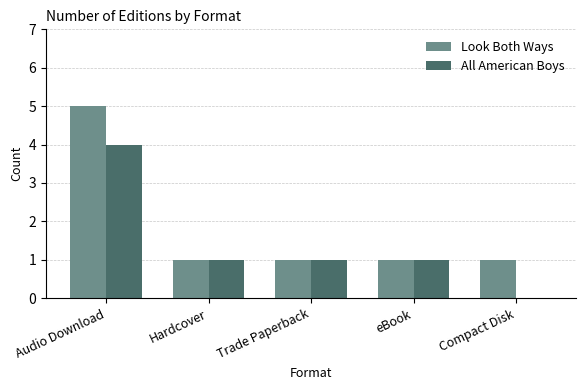

What is the total value across all series at Hardcover?

2